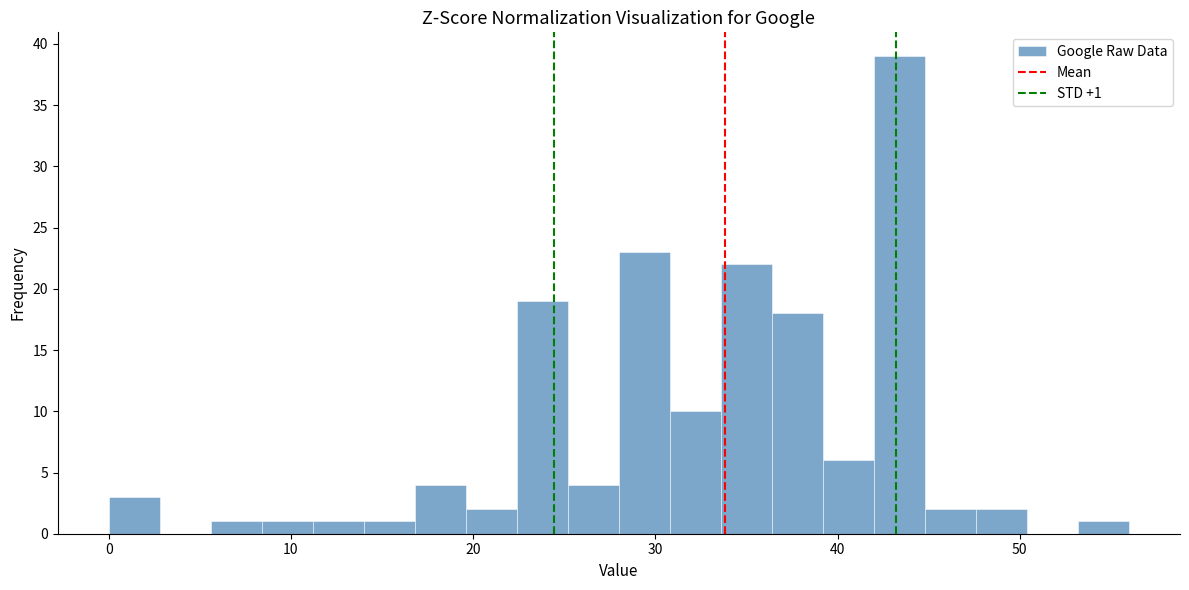

Read against the x-axis, roughly where is the centre of the tallest bar?

43